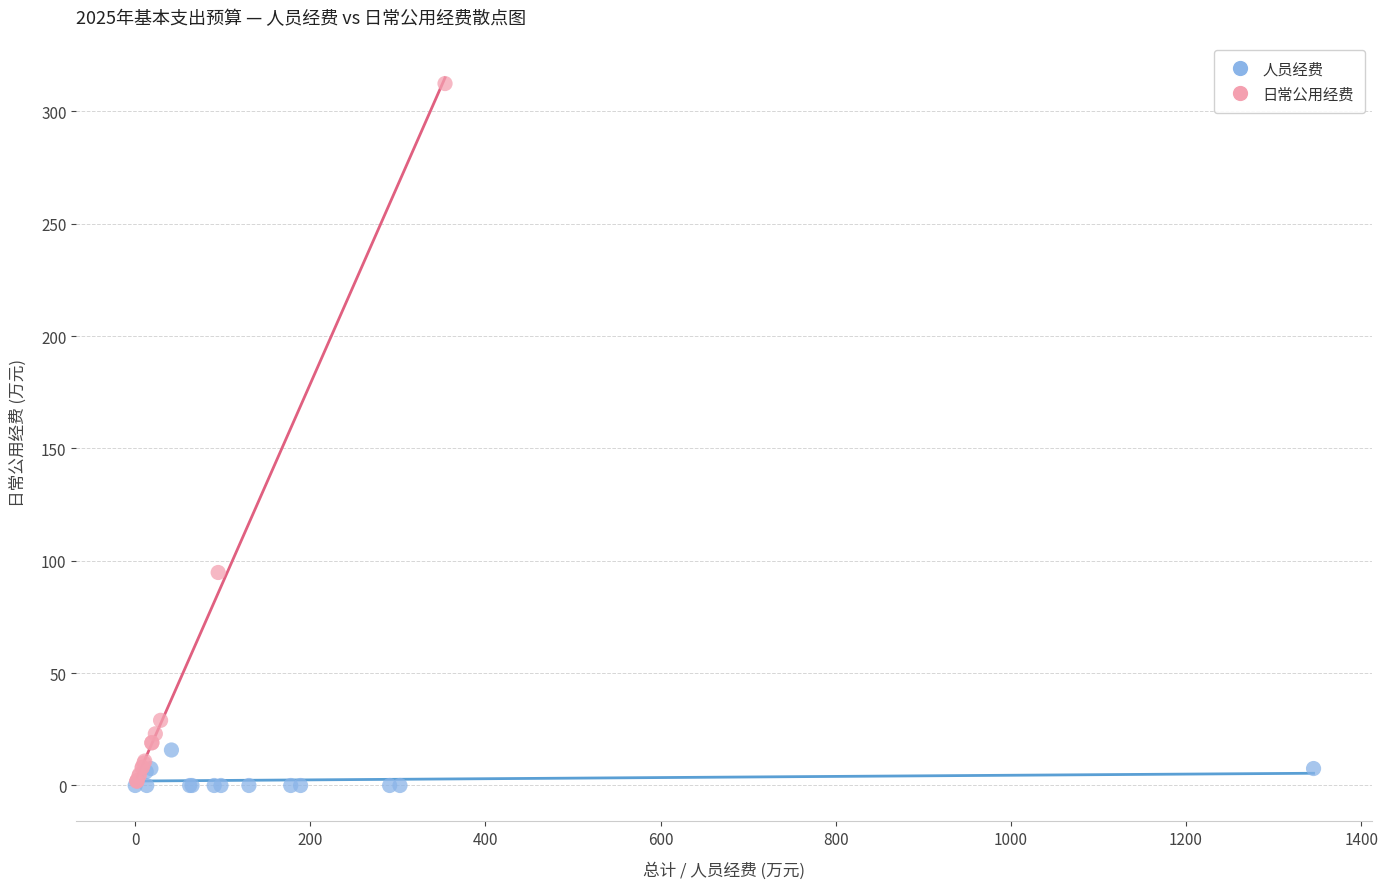

Which series contains the highest Y value?

日常公用经费